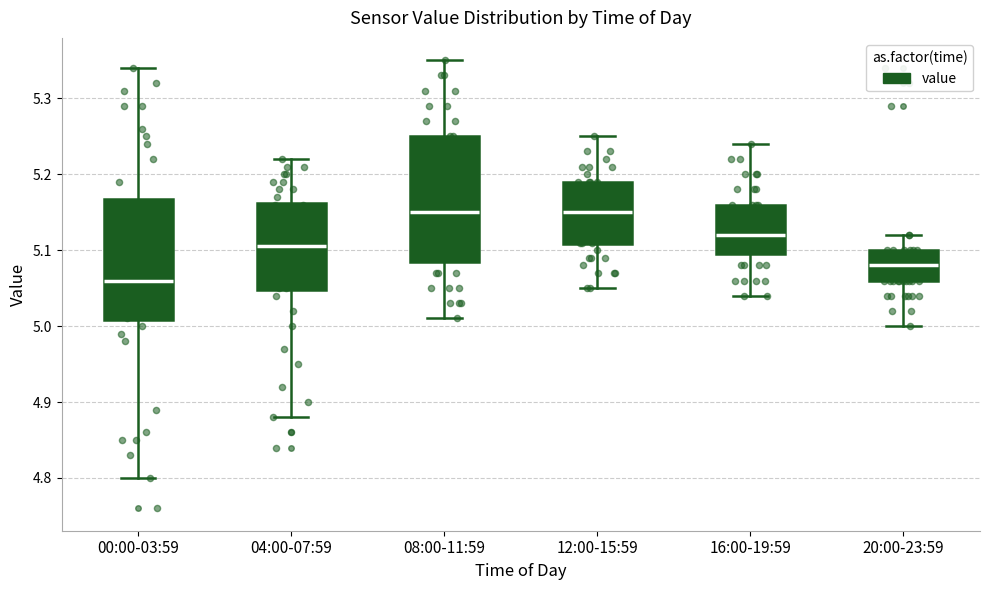

Where does the median line of the box for 20:00-23:59 sit on the y-axis? The values are not printed on the chart, so give them approximately, as read against the axis.

5.08